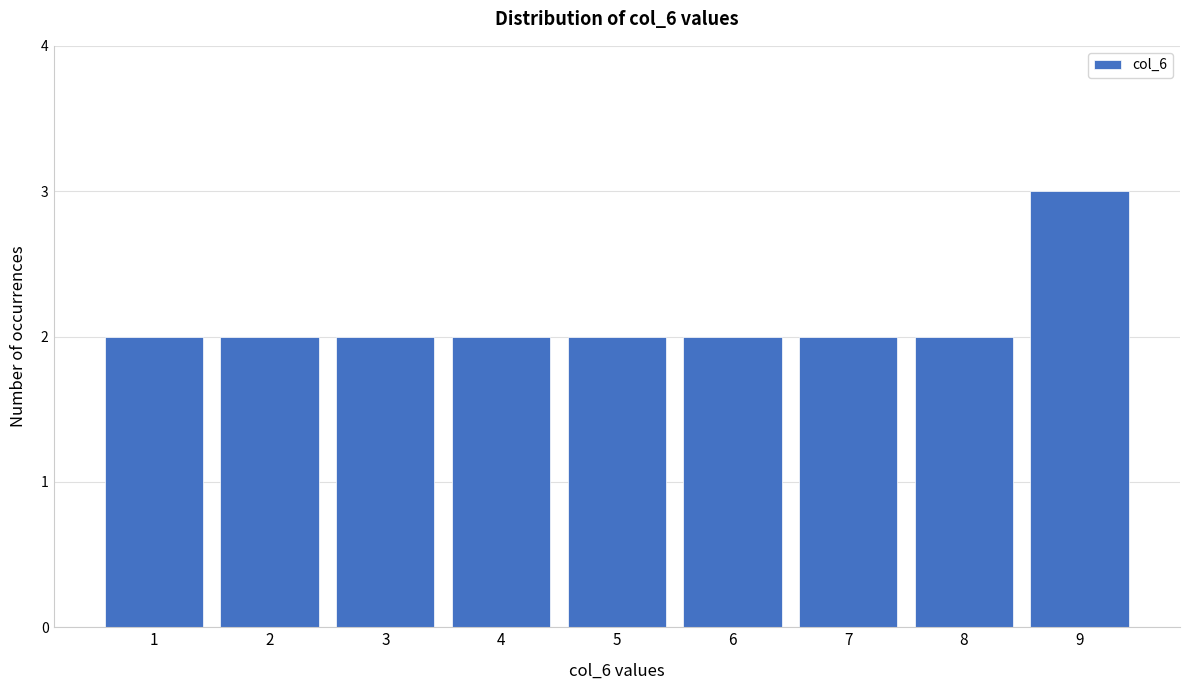

Reading right to left, what are all the values shown in this chart?

3	2	2	2	2	2	2	2	2